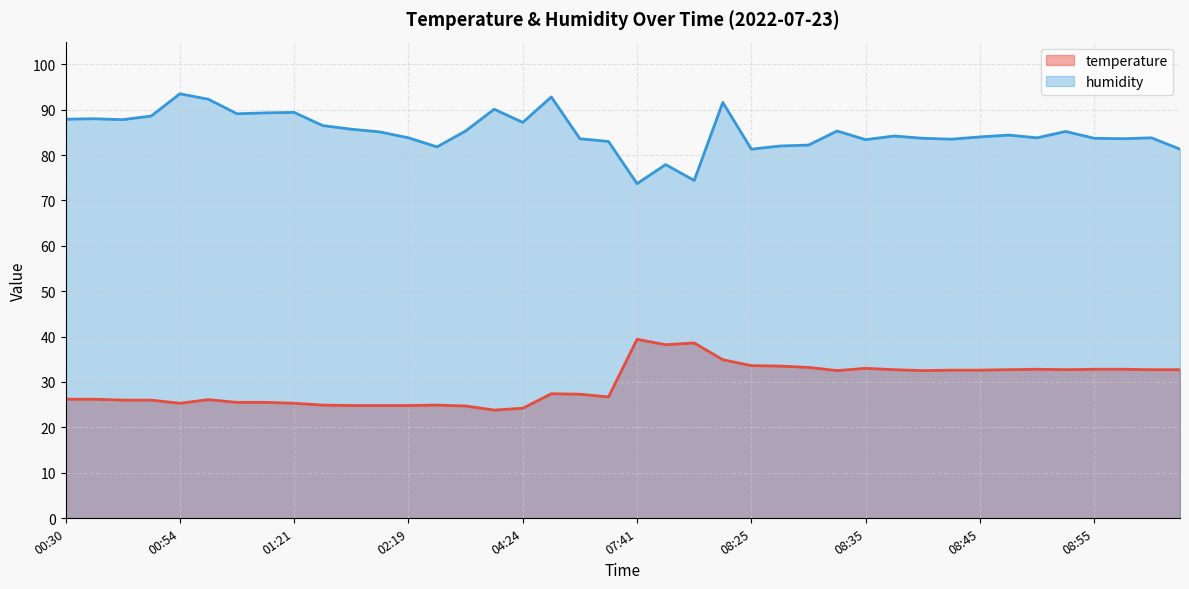

Does the chart display data point markers on the line(s)?

No